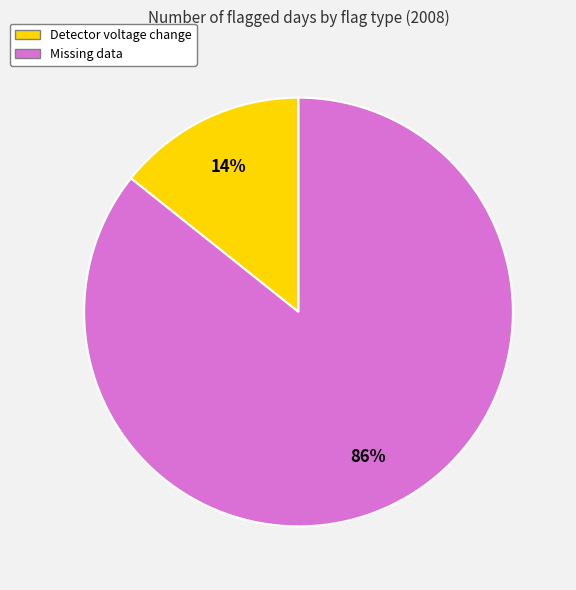

To the nearest percent, what percentage of the pie is Detector voltage change?

14%